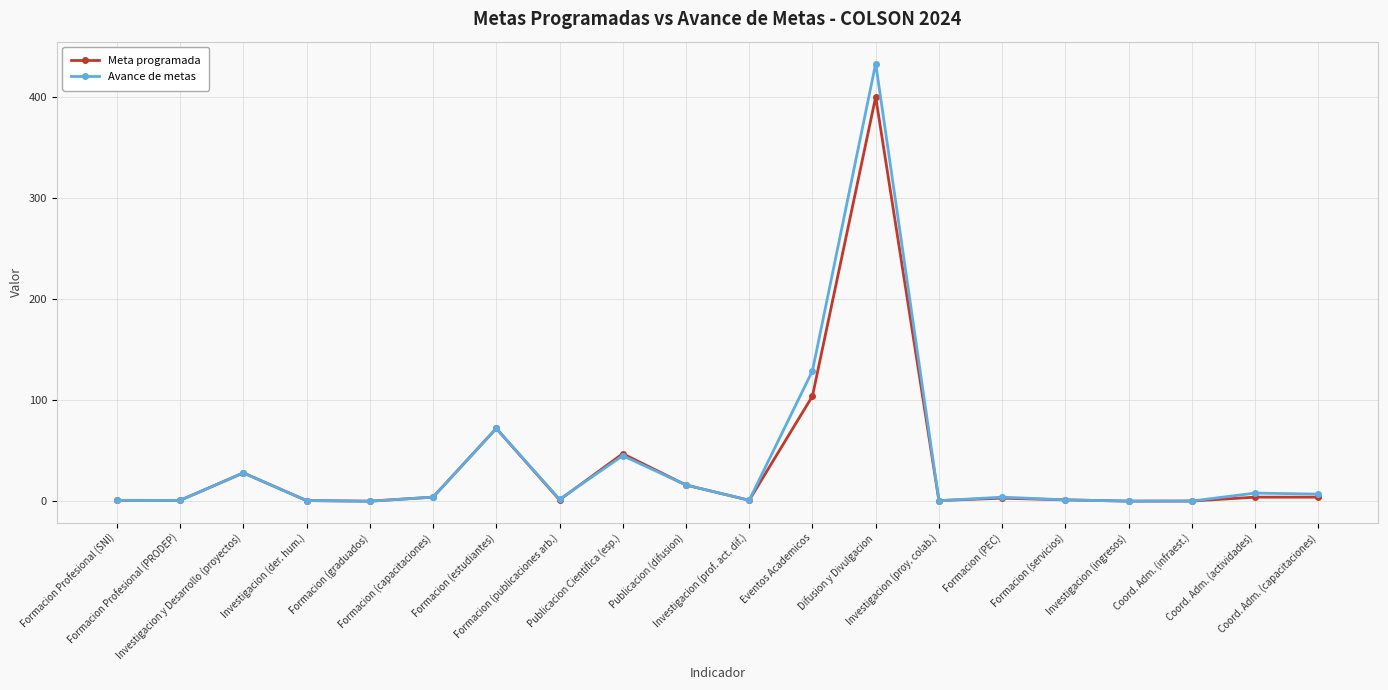

Count the number of categories in the chart.

20